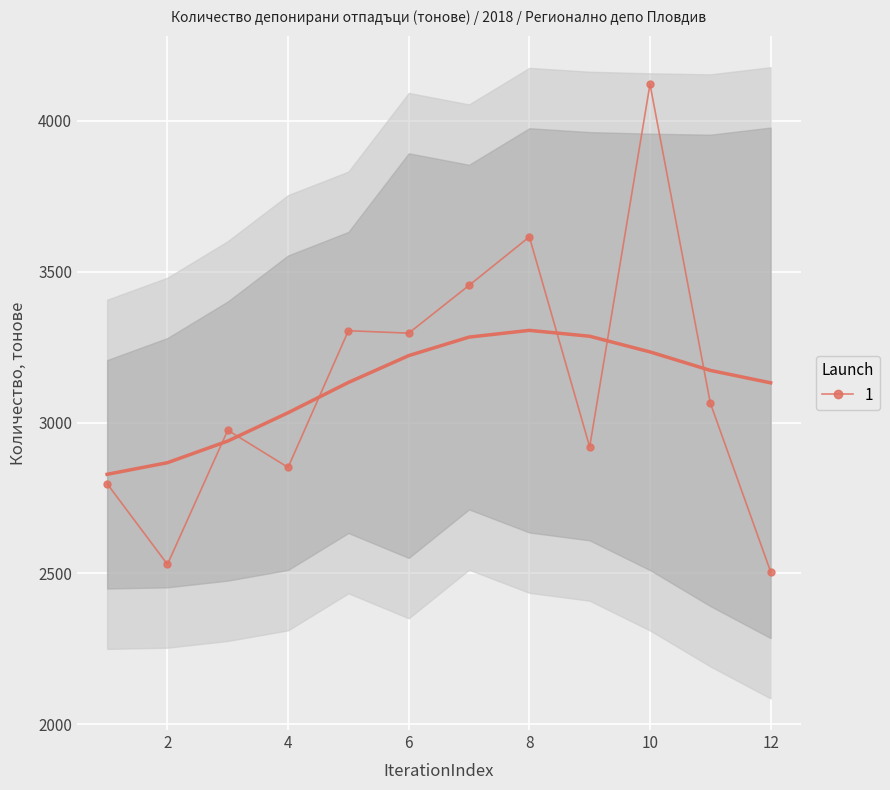

What is the maximum value for 1?

4121.2